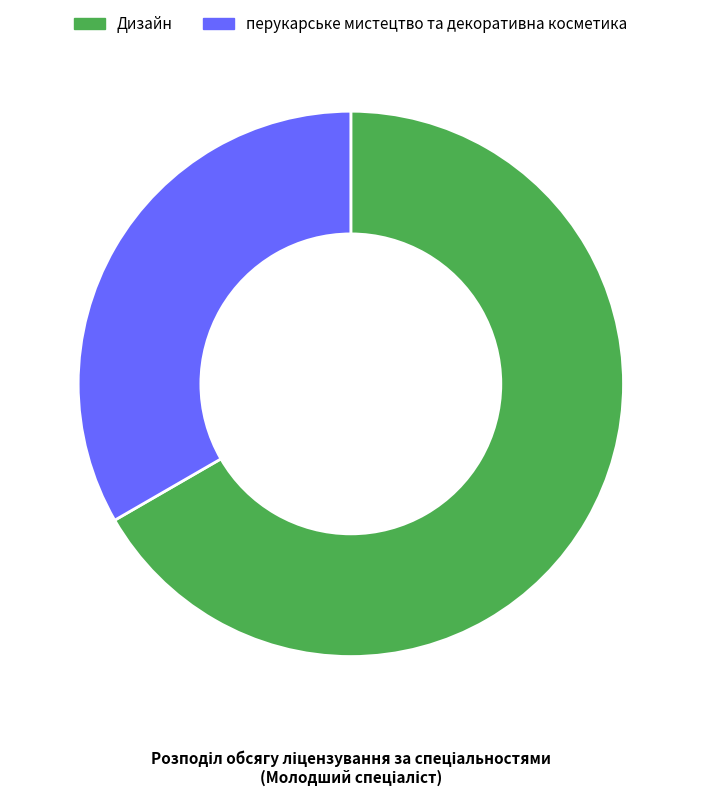

Is there any slice that represents more than half of the pie?

Yes